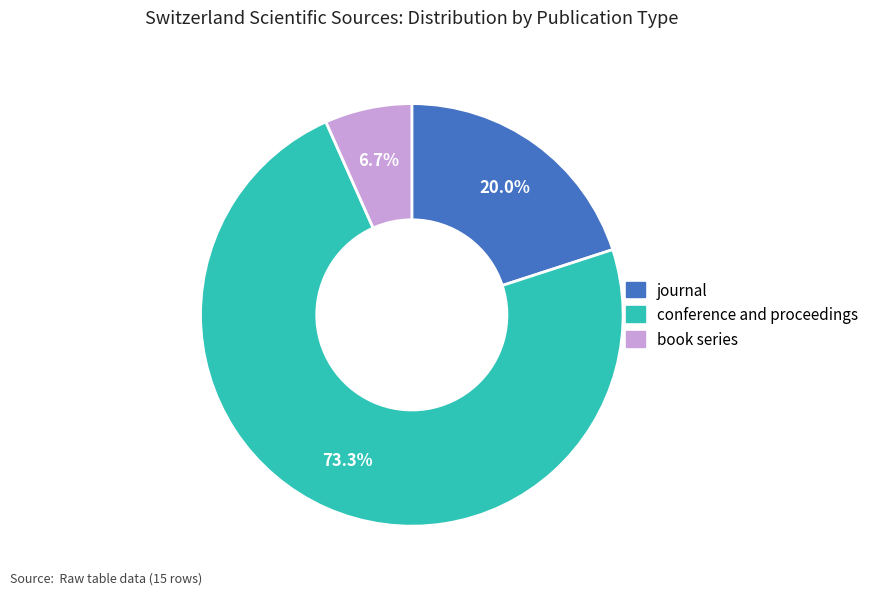

What is the ratio of the value at book series to the value at conference and proceedings?

0.1